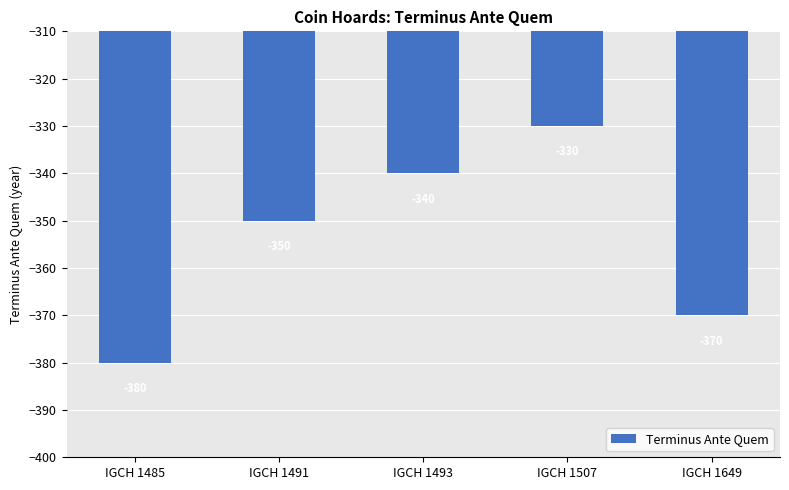

What is the difference between the maximum and minimum values?

50